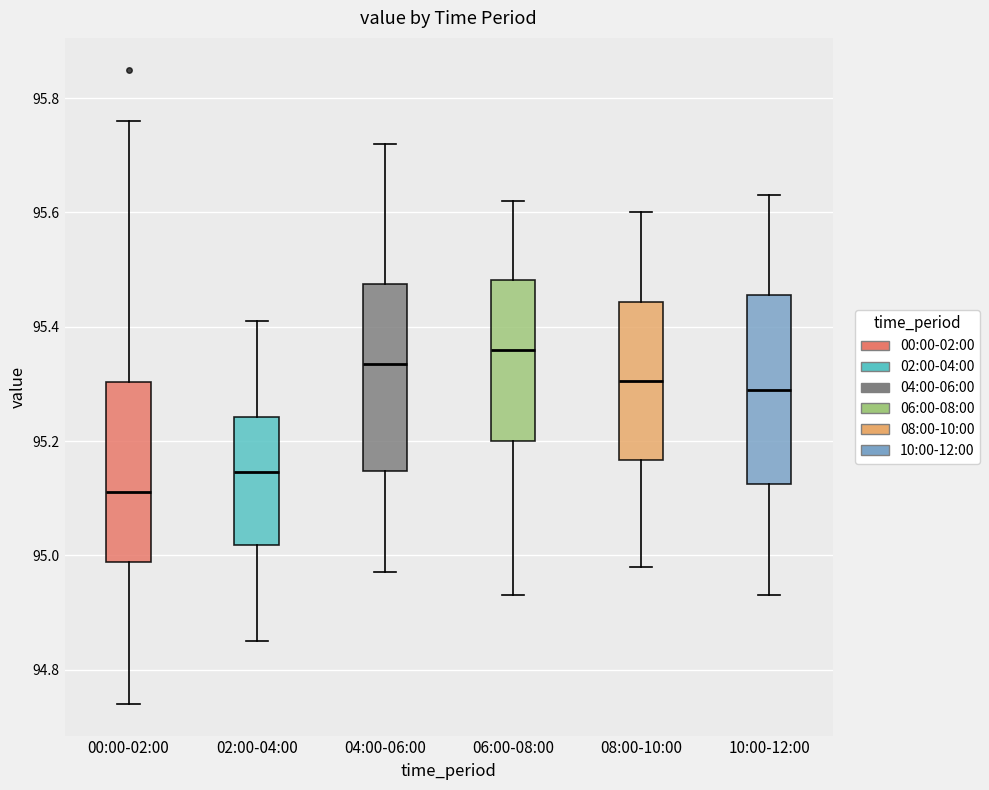

Reading left to right, read every box against the y-axis: the position of its median line, the range the box covers, and the ends of its whiskers. The values are not printed on the chart, so give them approximately, as read against the axis.

00:00-02:00: median 95.12, box 94.98 to 95.30, whiskers 94.74 to 95.76
02:00-04:00: median 95.14, box 95.02 to 95.24, whiskers 94.86 to 95.42
04:00-06:00: median 95.34, box 95.14 to 95.48, whiskers 94.98 to 95.72
06:00-08:00: median 95.36, box 95.20 to 95.48, whiskers 94.94 to 95.62
08:00-10:00: median 95.30, box 95.16 to 95.44, whiskers 94.98 to 95.60
10:00-12:00: median 95.30, box 95.12 to 95.46, whiskers 94.94 to 95.64